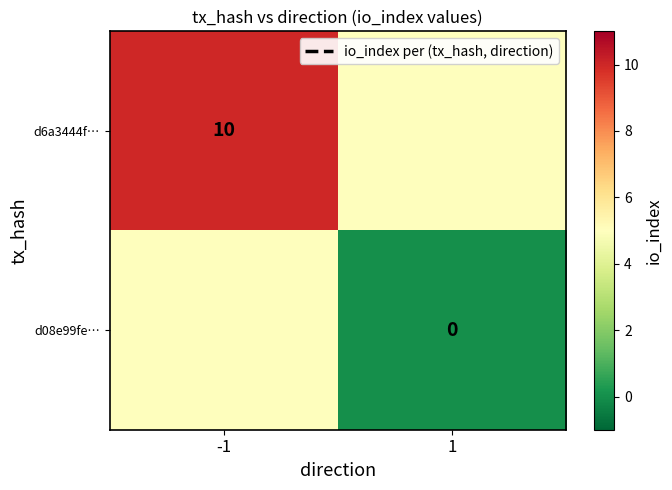

True or false: d6a3444f… has a value of 18 at -1.

False